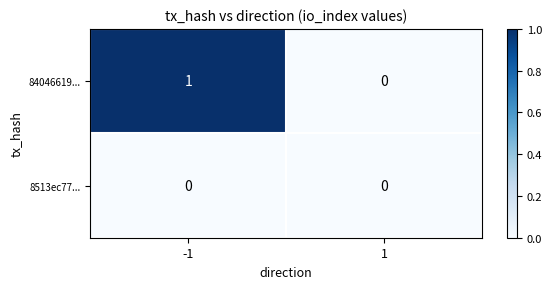

Rank the series by their maximum value, from highest to lowest.

84046619..., 8513ec77...